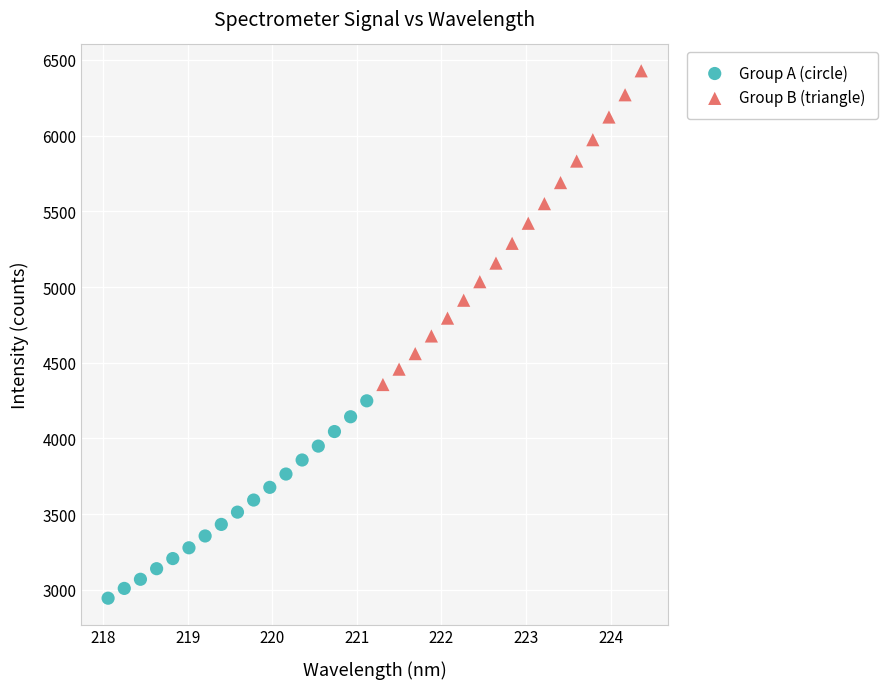

Which series reaches the maximum Y coordinate?

Group B (triangle)